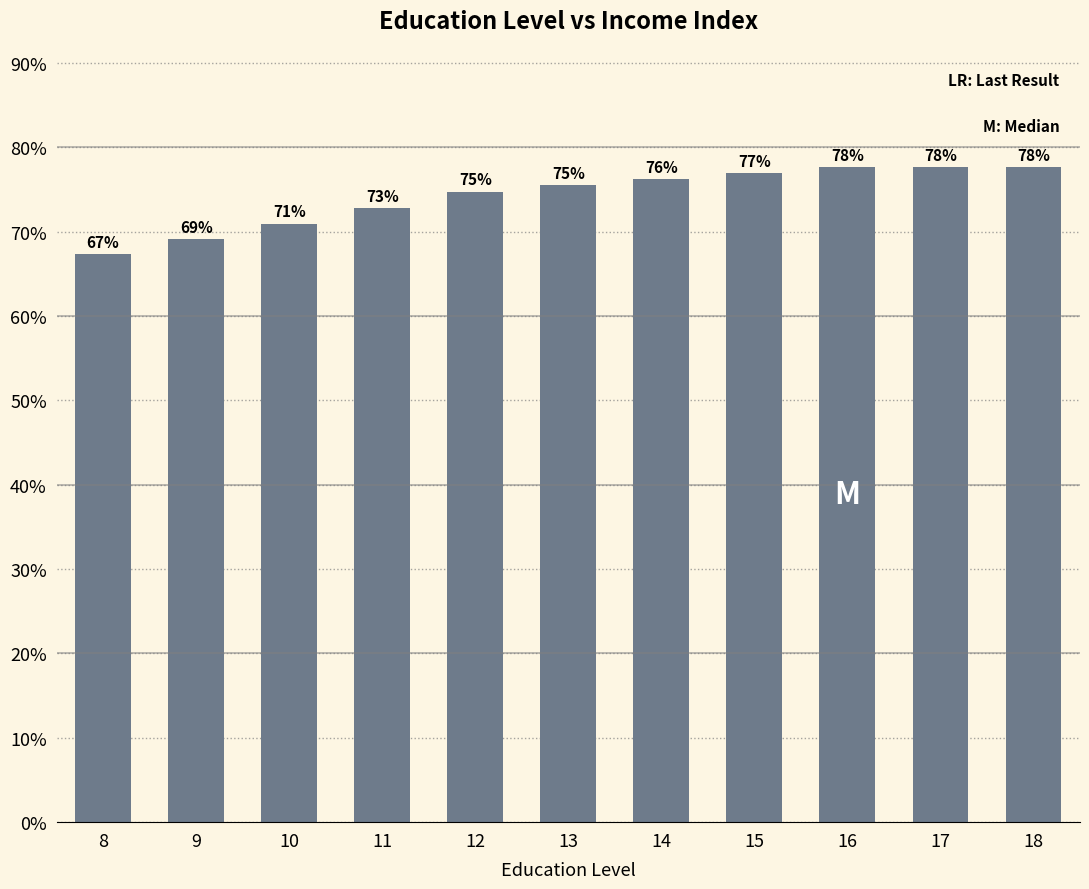

Are the bars grouped side by side (vs. stacked)?

No